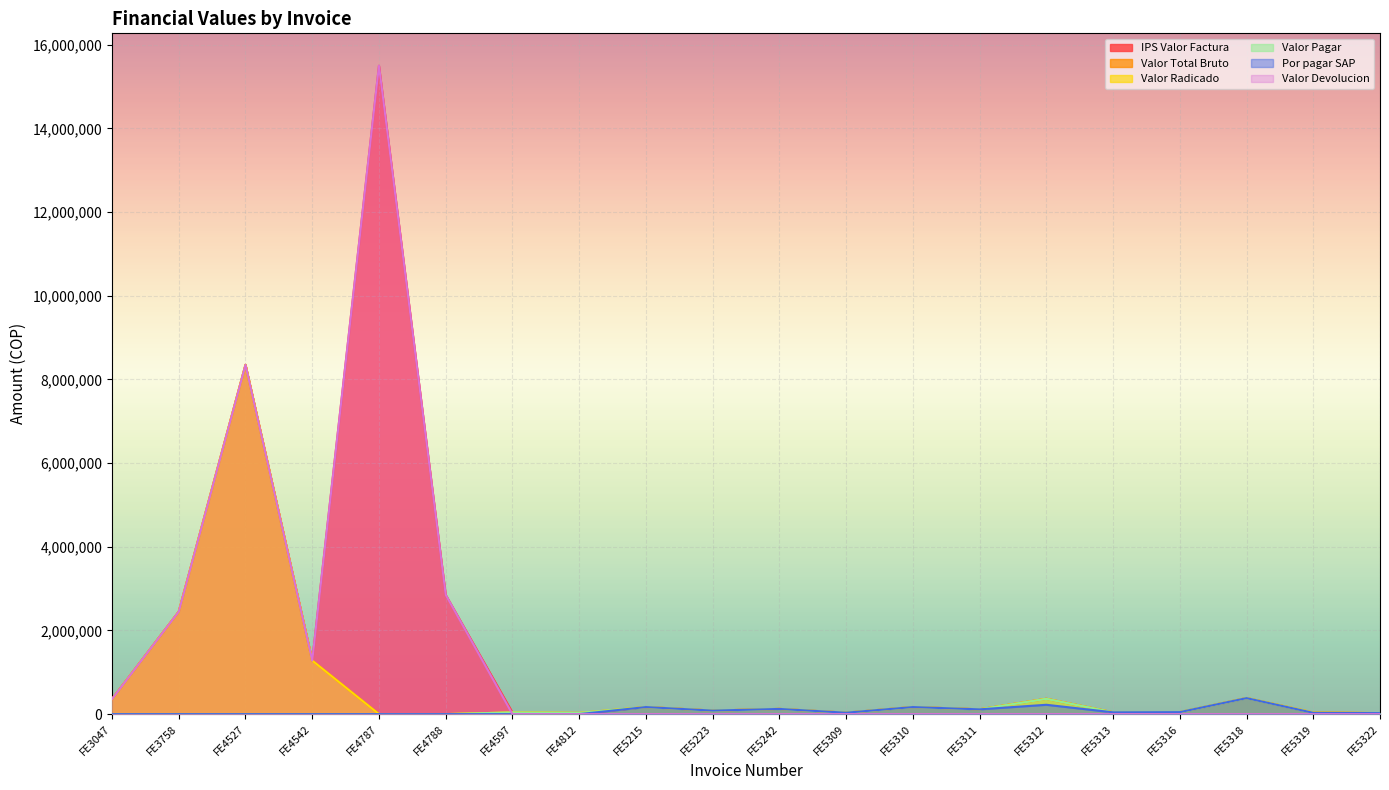

What is the difference between the maximum and minimum values in the Valor Pagar series?

382459.0